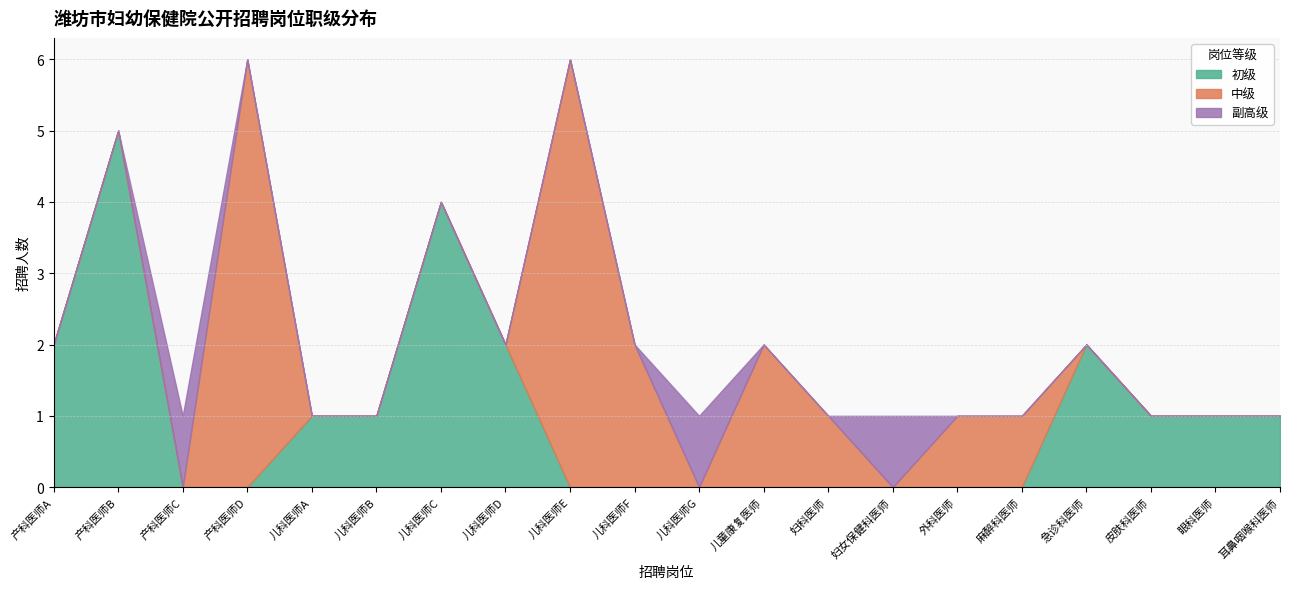

True or false: 中级 has a value of 1 at 儿童康复医师.

False